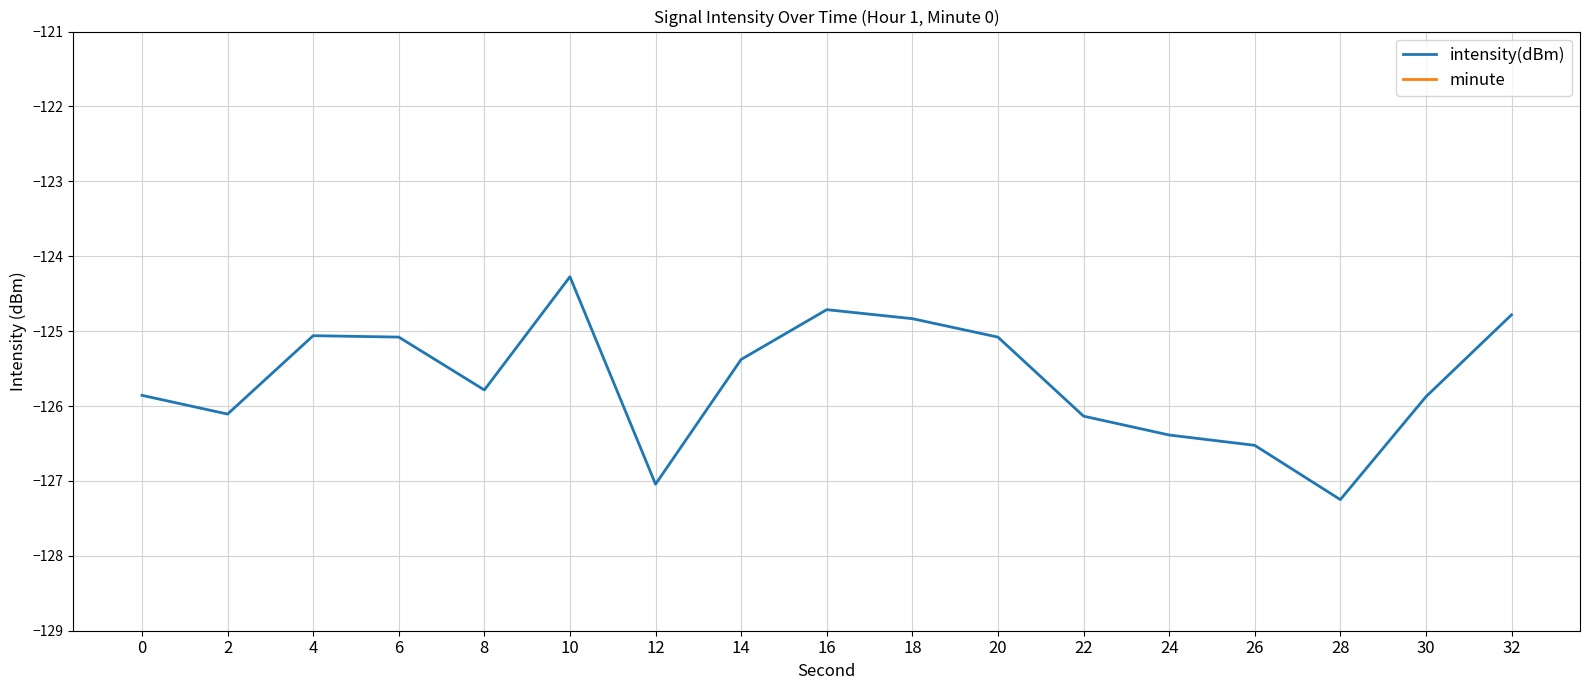

List the labels in order of minute value, largest first.

0, 2, 4, 6, 8, 10, 12, 14, 16, 18, 20, 22, 24, 26, 28, 30, 32